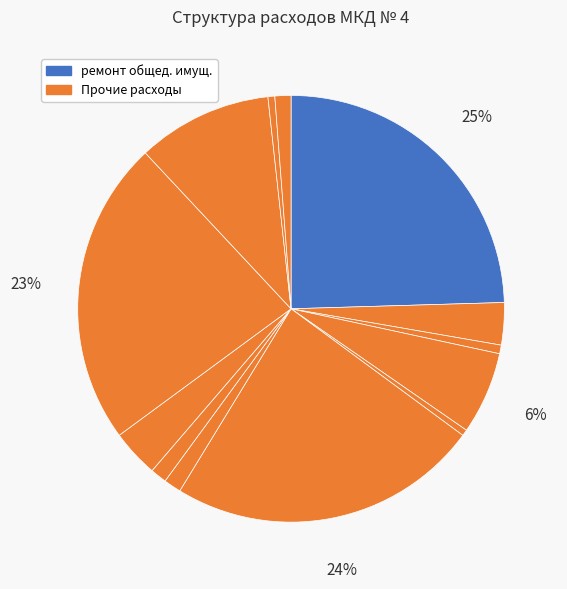

How many slices are in this pie chart?

13